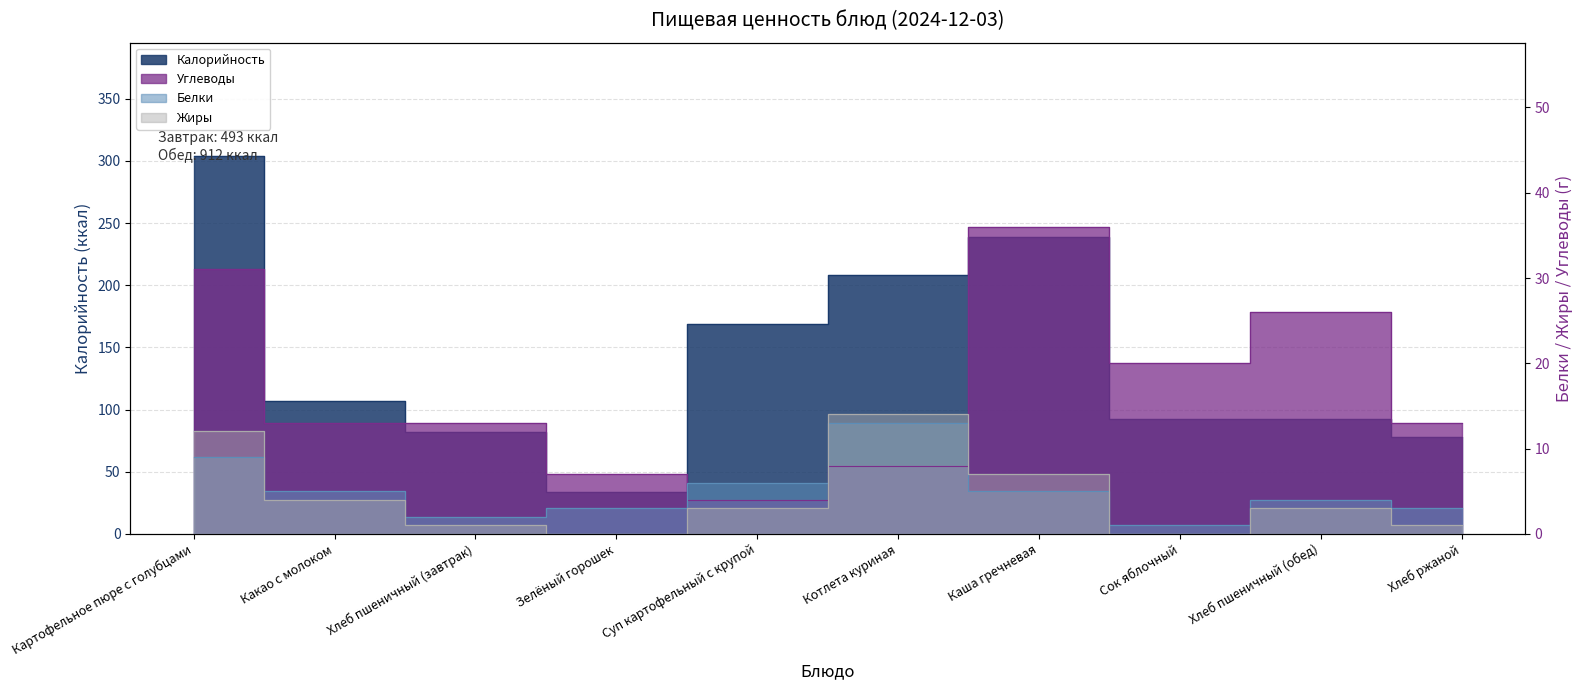

Rank the series by their maximum value, from lowest to highest.

Белки, Жиры, Углеводы, Калорийность